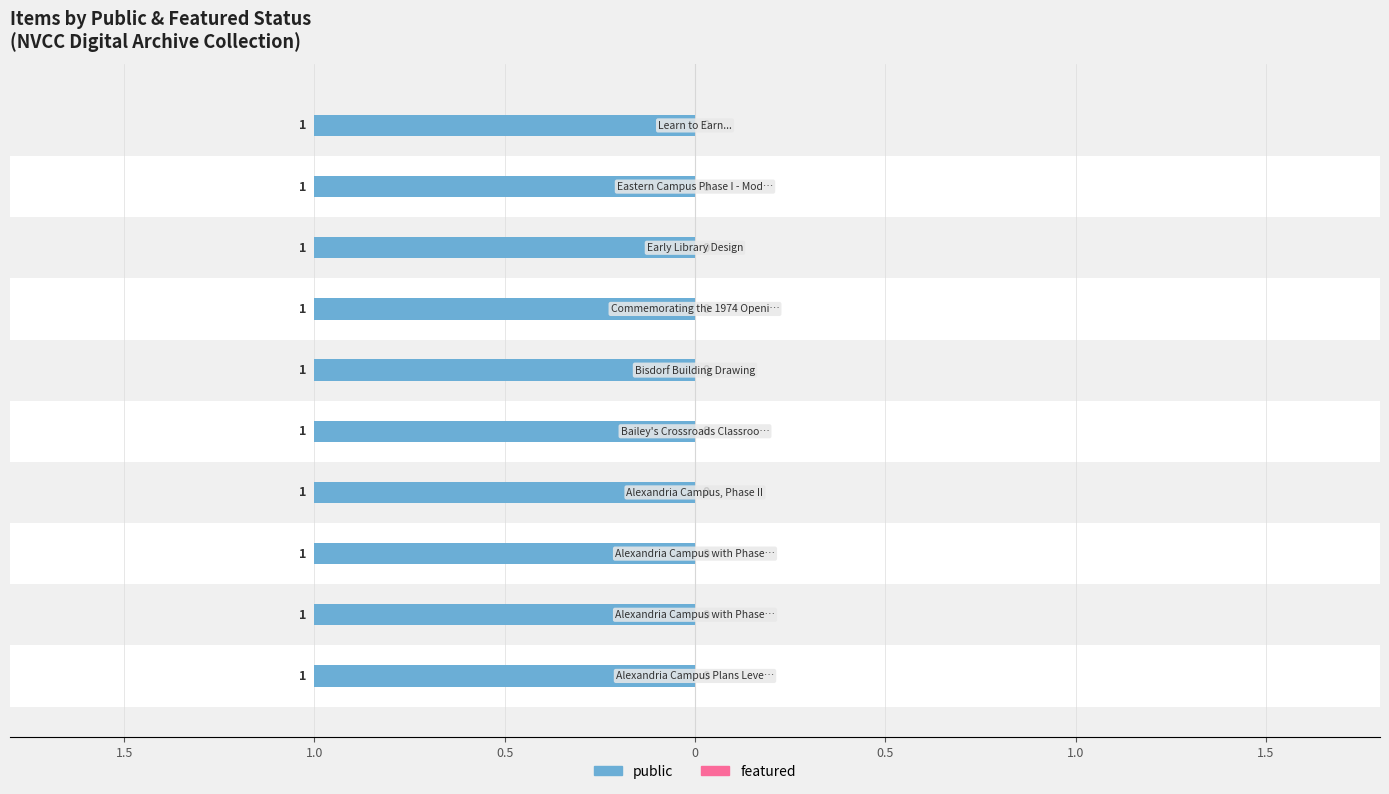

What value does the public series have at Eastern Campus Phase I - Model?

1